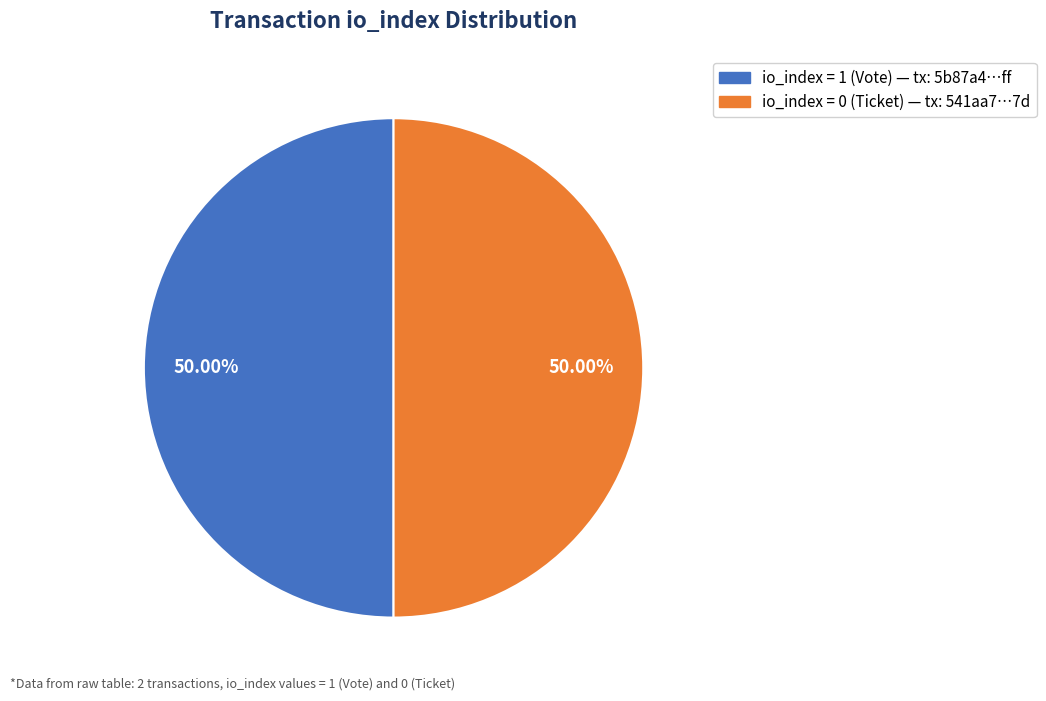

Rank the categories by value from lowest to highest.

Ticket (io_index=0), Vote (io_index=1)